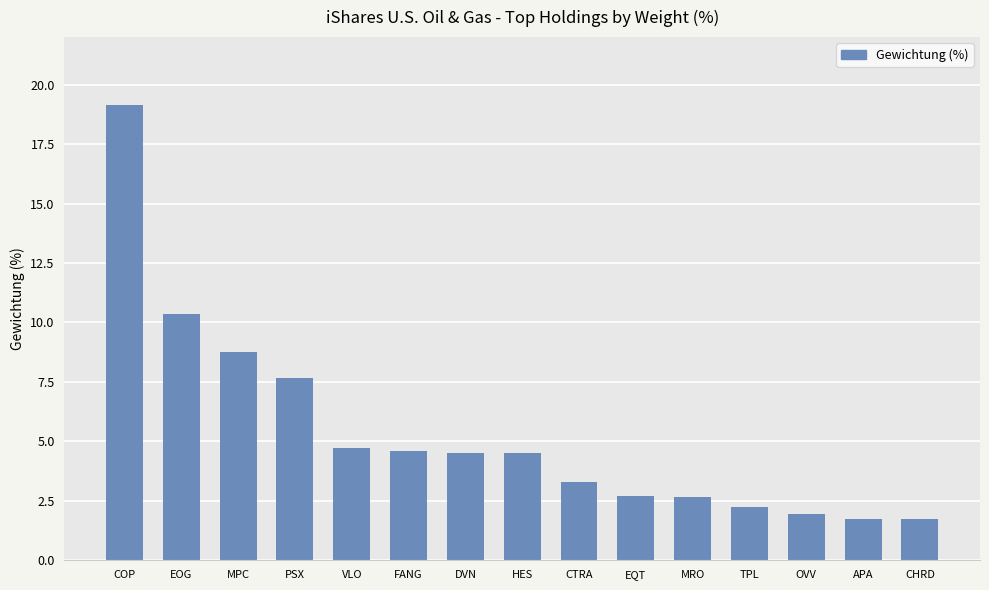

True or false: the data shows 8.3 at FANG.

False